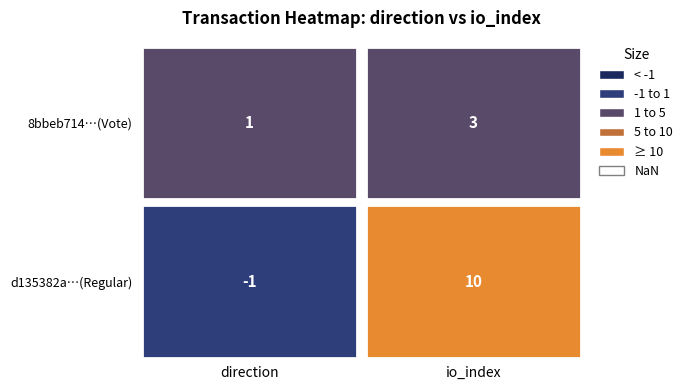

What is the average value of the 8bbeb7149eb527dd9fb4c659fc38277446dd6ff series?

2